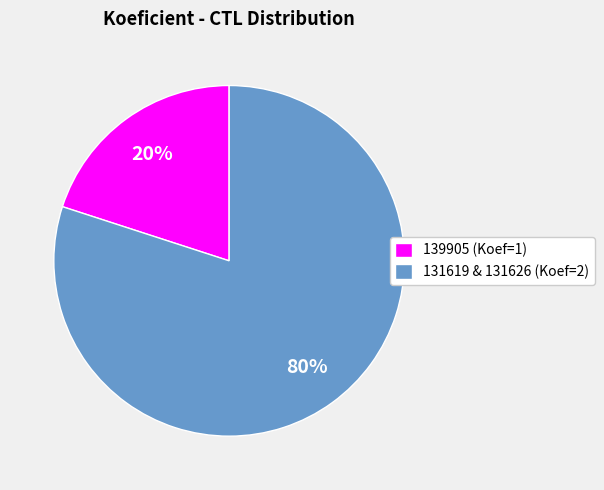

Combined, do 139905 (Koef=1) and 131619 & 131626 (Koef=2) account for over 50%?

Yes